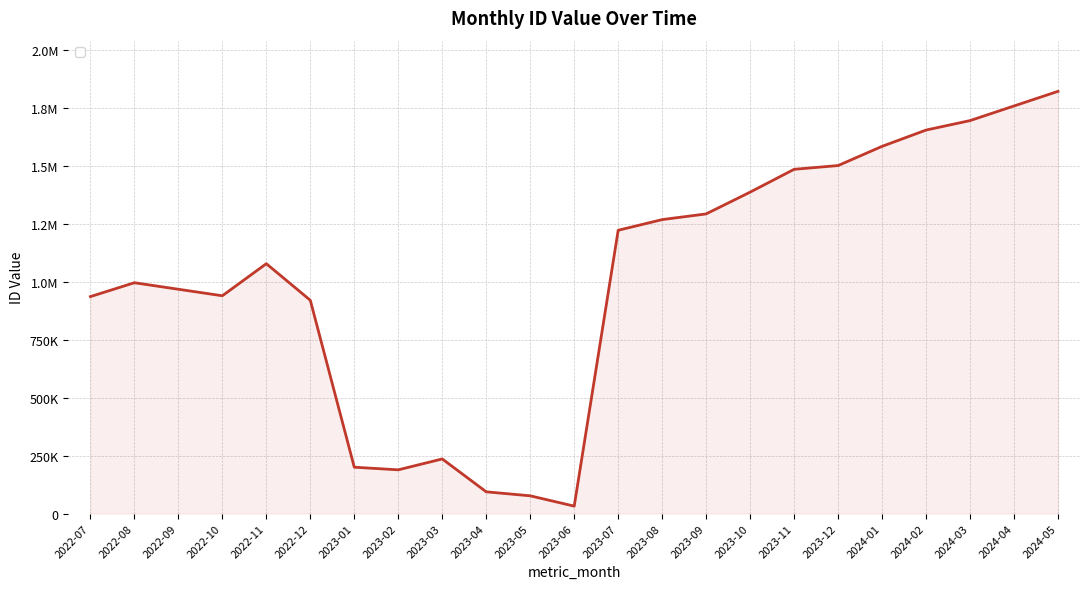

Is this an area chart (filled region under the line)?

Yes